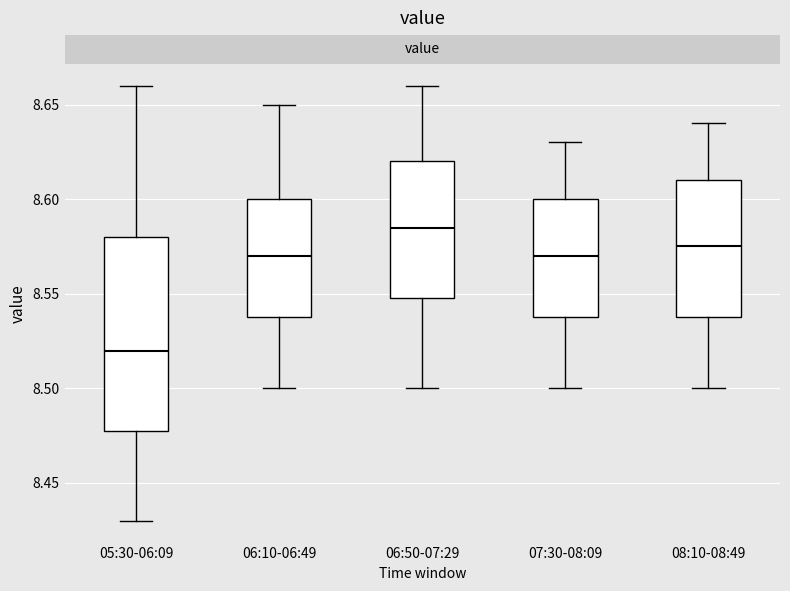

Reading left to right, transcribe this box plot: for each box, give where its median line is, the range the box spans, and where its two whiskers end, as read against the y-axis. The values are not printed on the chart, so give them approximately, as read against the axis.

05:30-06:09: median 8.520, box 8.480 to 8.580, whiskers 8.430 to 8.660
06:10-06:49: median 8.570, box 8.540 to 8.600, whiskers 8.500 to 8.650
06:50-07:29: median 8.585, box 8.550 to 8.620, whiskers 8.500 to 8.660
07:30-08:09: median 8.570, box 8.540 to 8.600, whiskers 8.500 to 8.630
08:10-08:49: median 8.575, box 8.540 to 8.610, whiskers 8.500 to 8.640